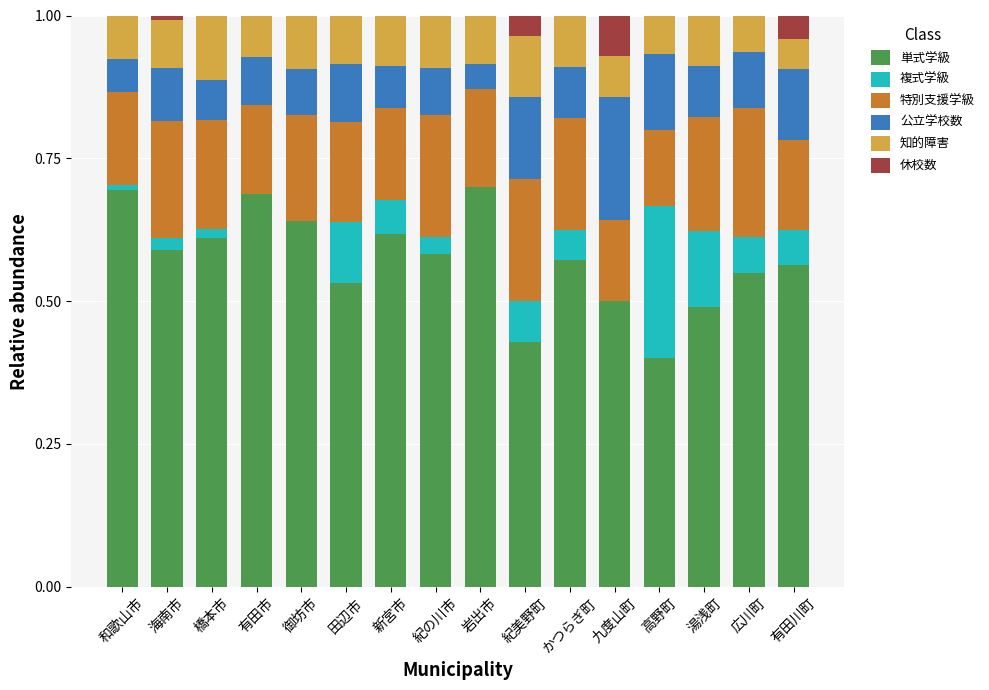

What is the total value across all series at 有田川町?

1.0